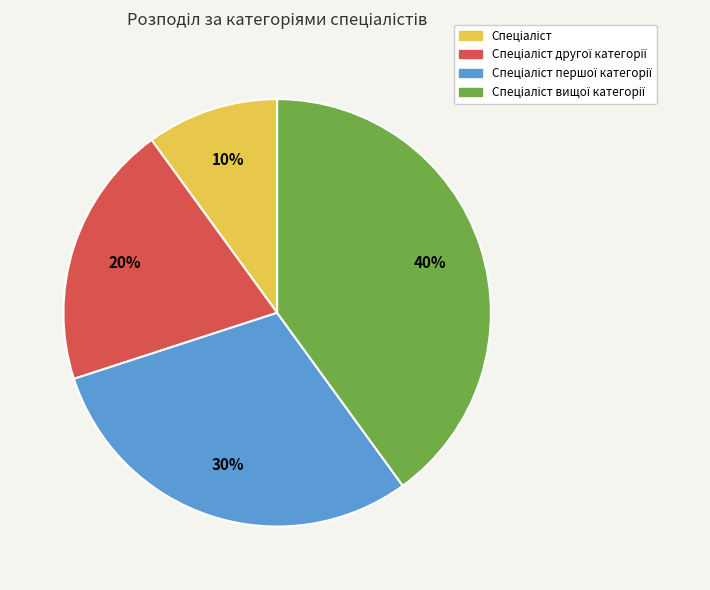

Is there a majority slice in this chart?

No